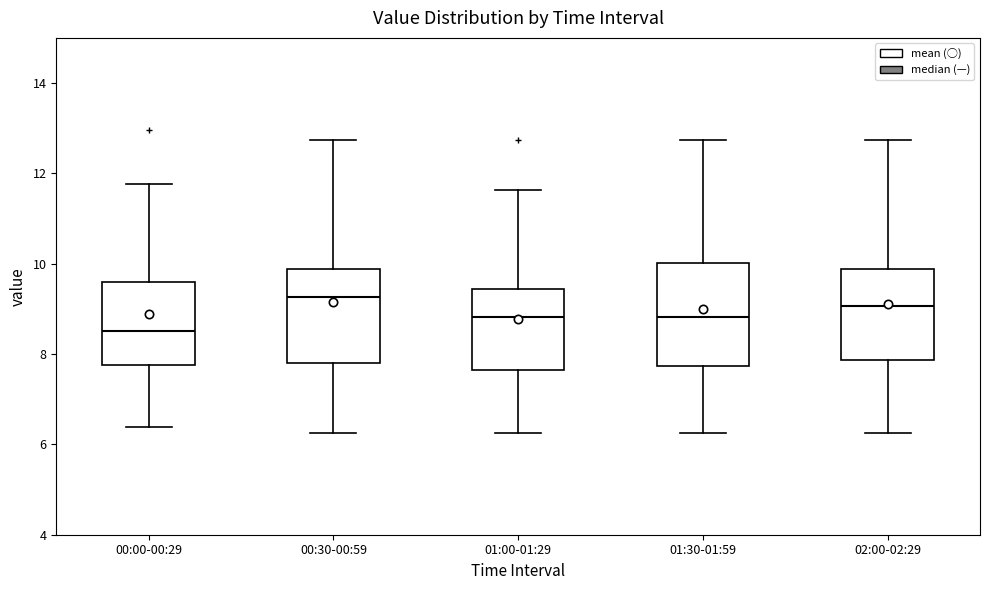

Reading left to right, transcribe this box plot: for each box, give where its median line is, the range the box spans, and where its two whiskers end, as read against the y-axis. The values are not printed on the chart, so give them approximately, as read against the axis.

00:00-00:29: median 8.6, box 7.8 to 9.6, whiskers 6.4 to 11.8
00:30-00:59: median 9.2, box 7.8 to 9.8, whiskers 6.2 to 12.8
01:00-01:29: median 8.8, box 7.6 to 9.4, whiskers 6.2 to 11.6
01:30-01:59: median 8.8, box 7.8 to 10.0, whiskers 6.2 to 12.8
02:00-02:29: median 9.0, box 7.8 to 9.8, whiskers 6.2 to 12.8